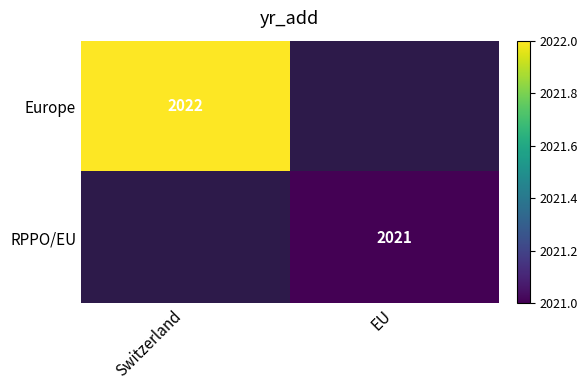

Is it true that RPPO/EU equals 2021 at EU?

True